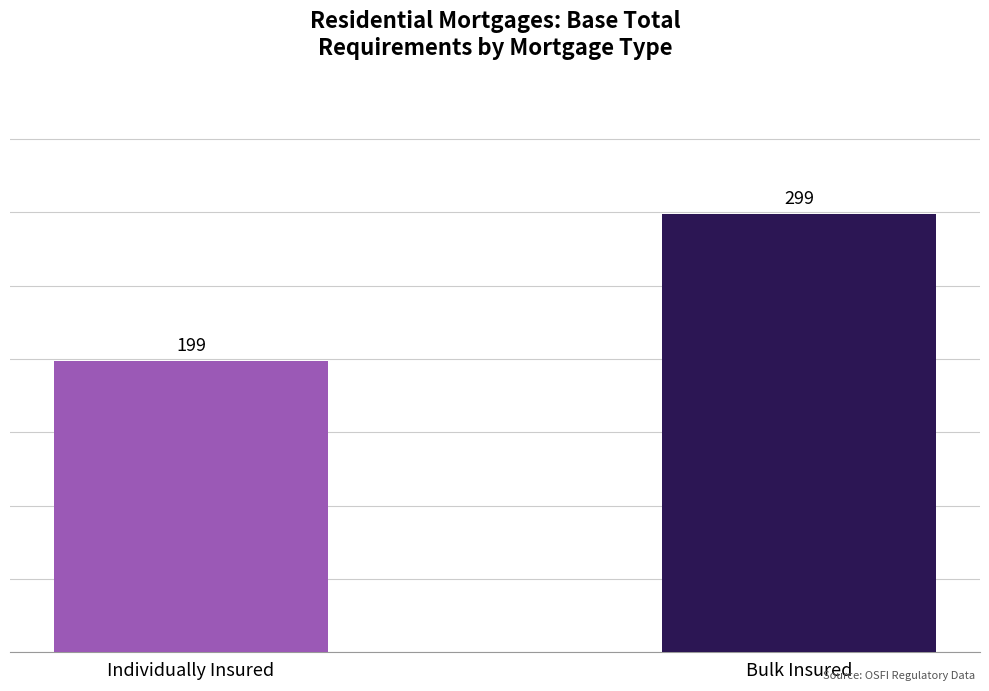

How many data points are less than 299?

1